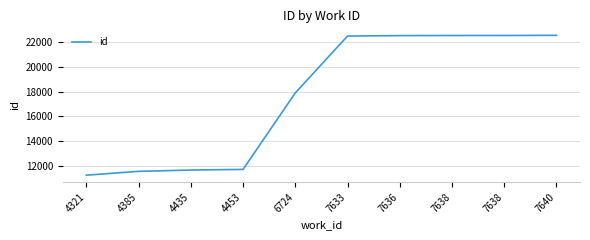

Is this an area chart (filled region under the line)?

No